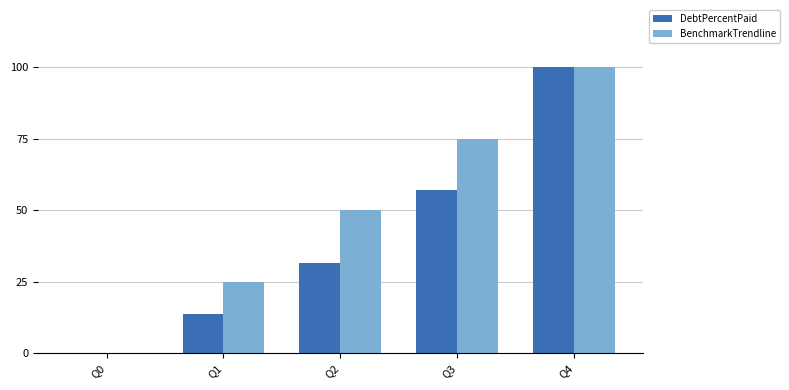

What is the total value across all series at Q4?

200.0